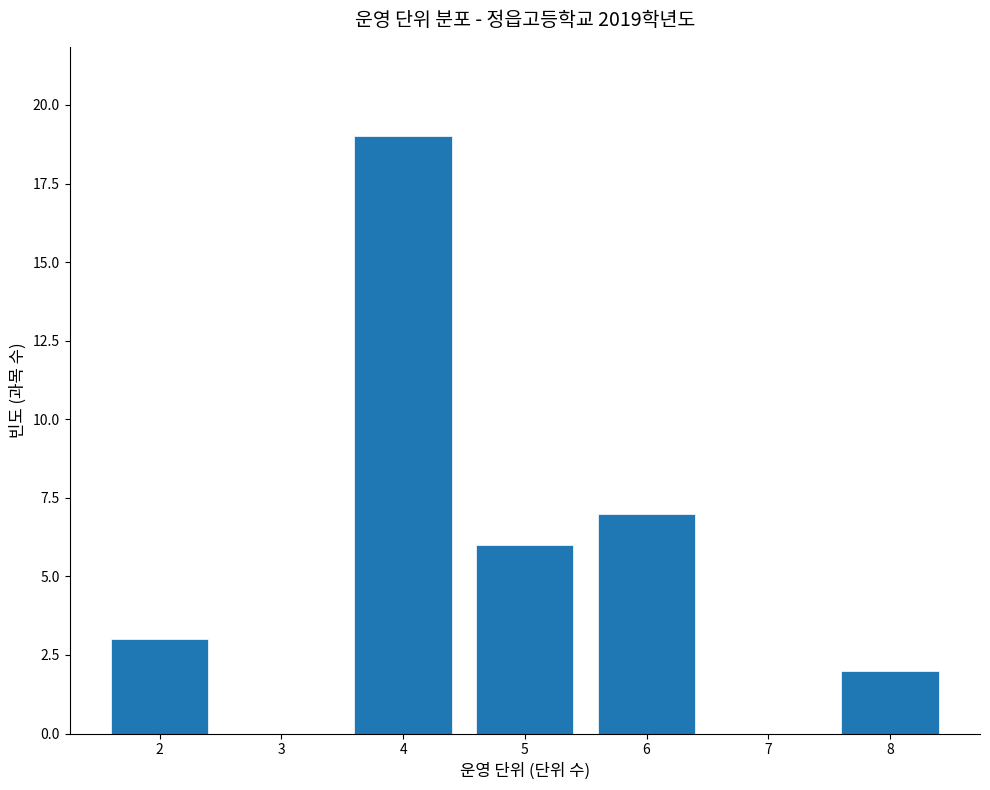

Over which range of the x-axis is the bar tallest?

3.5 to 4.5